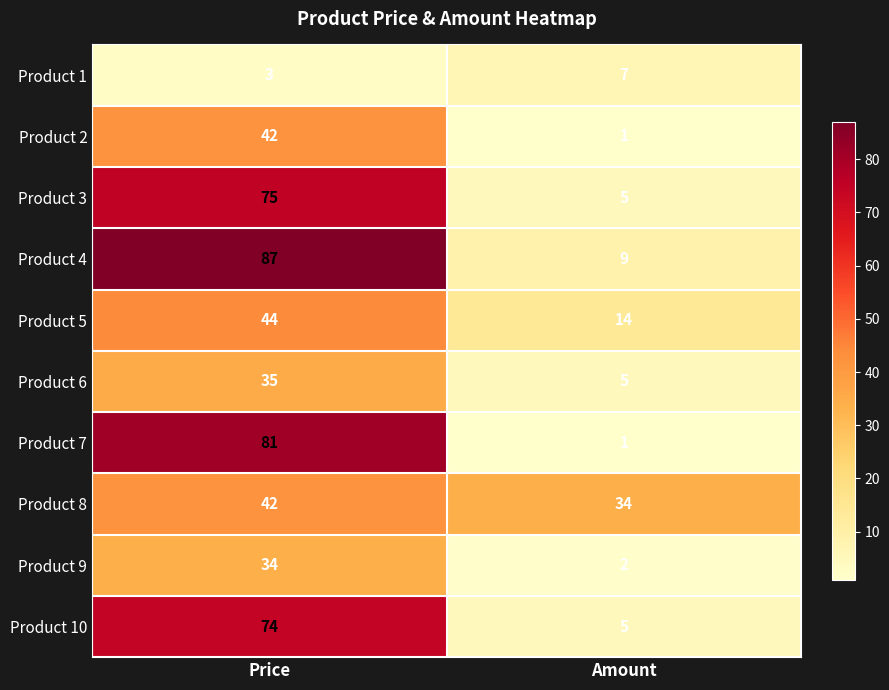

What is the total value across all series at Amount?

83